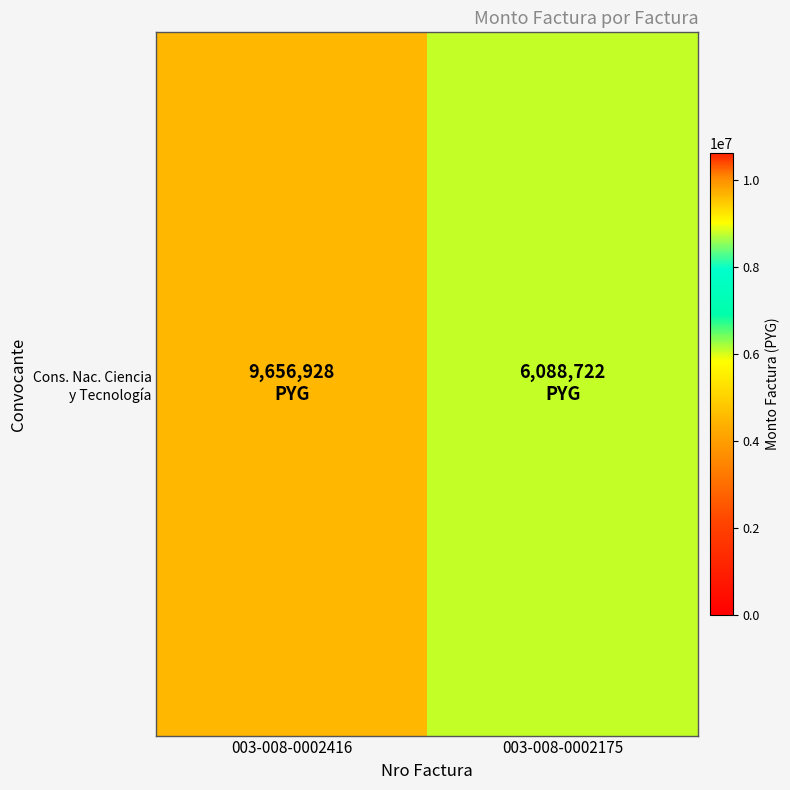

List the labels in order of value, smallest first.

003-008-0002175, 003-008-0002416